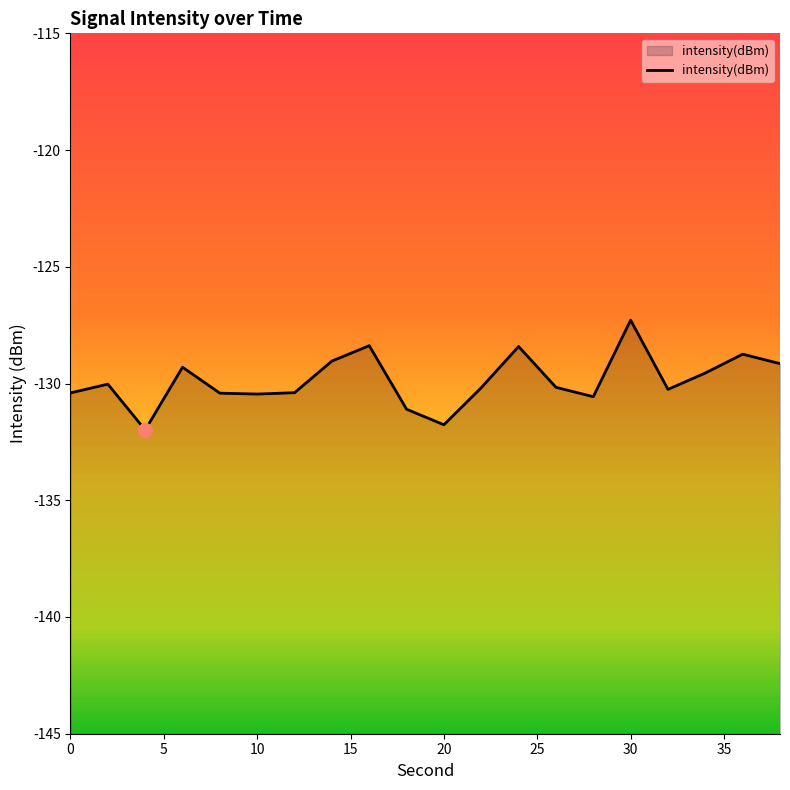

List the labels in order of value, smallest first.

4, 20, 18, 28, 10, 8, 0, 12, 32, 22, 26, 2, 34, 6, 38, 14, 36, 24, 16, 30